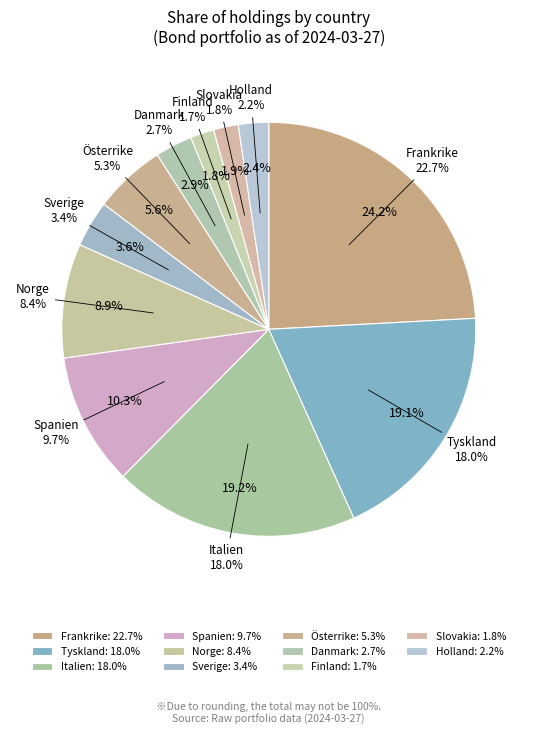

Does any single category account for the majority?

No